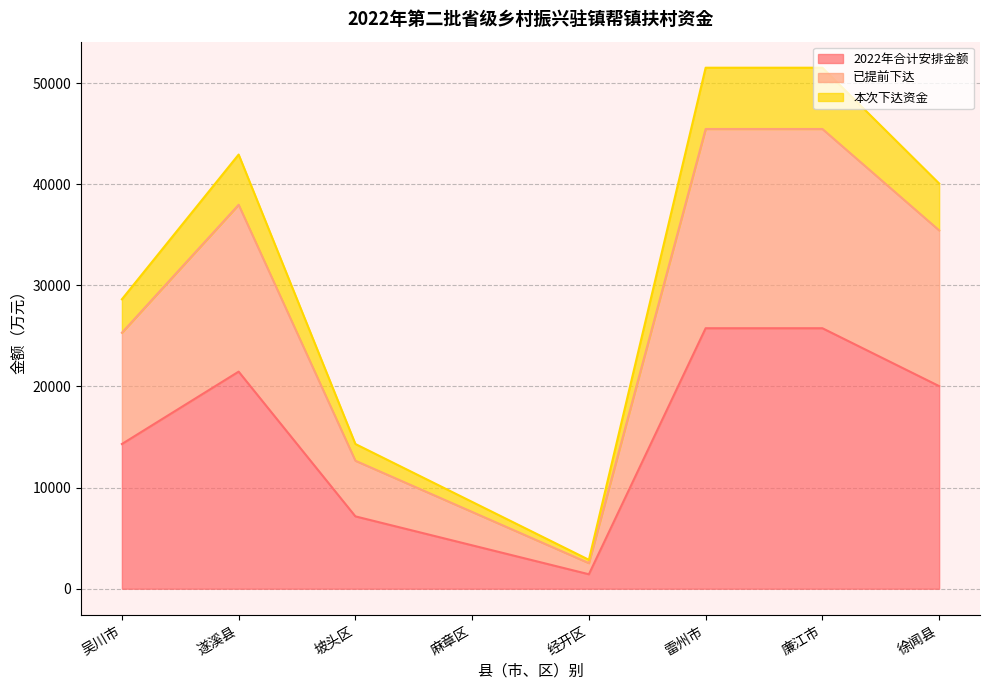

The value of 已提前下达 at 吴川市 is 38054. True or false?

False